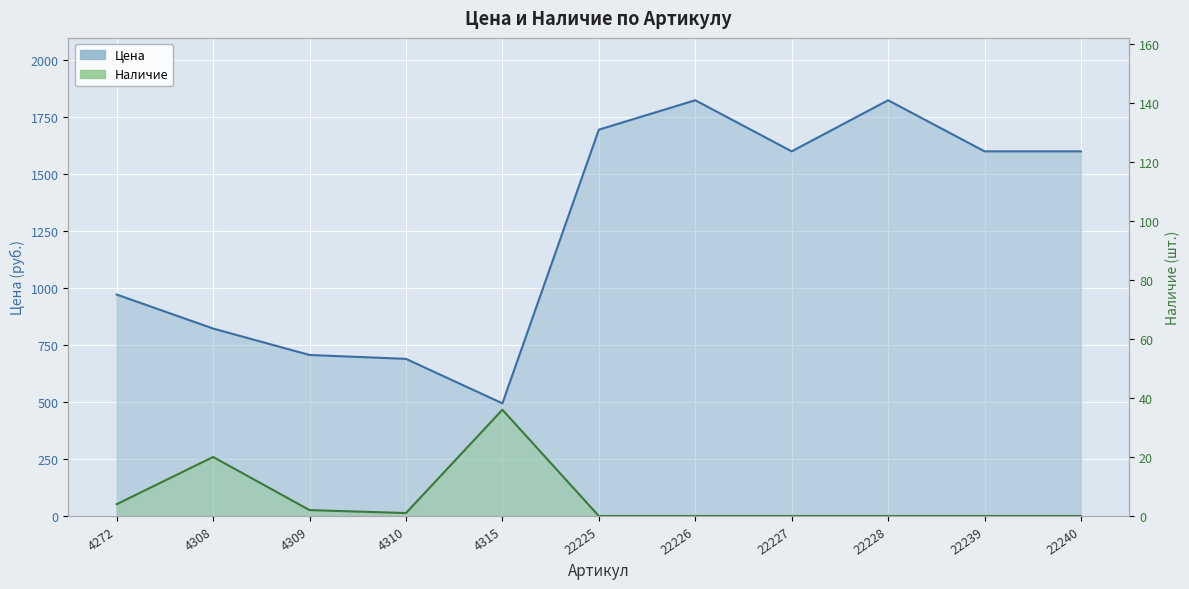

Is it true that Наличие equals 0 at 22240?

True